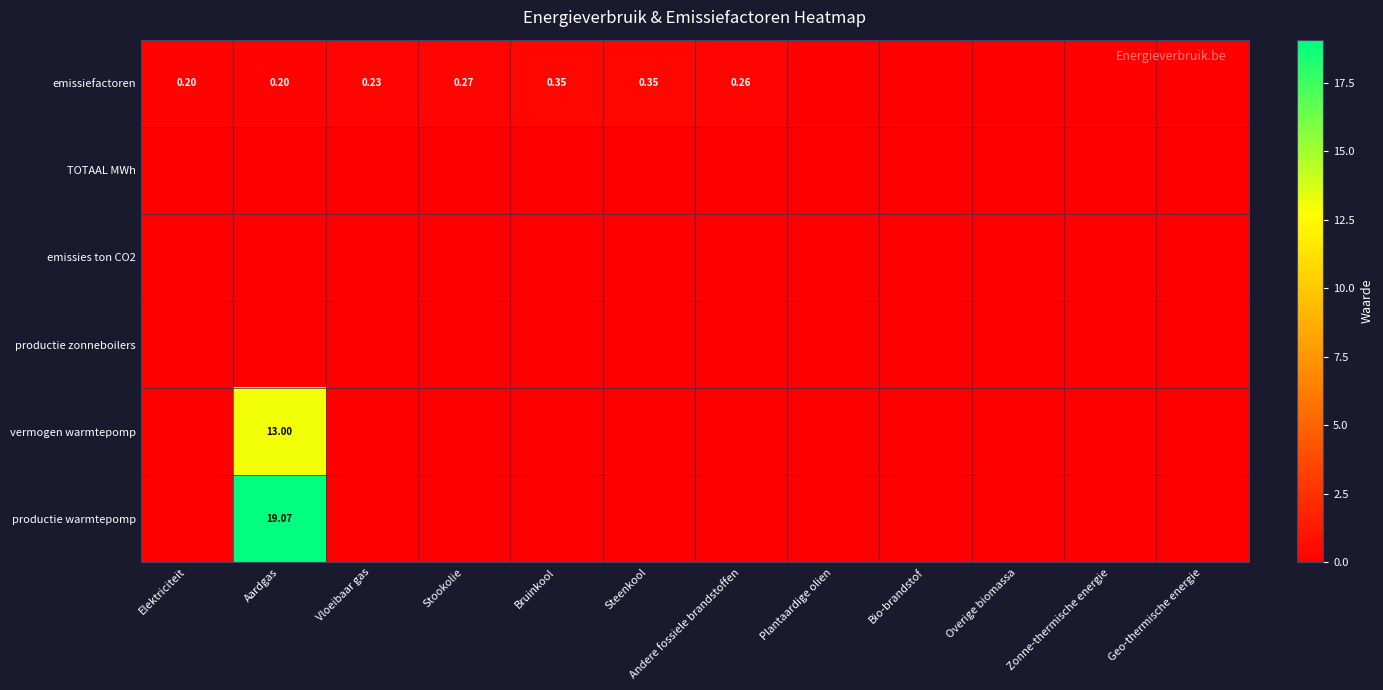

List the labels in order of productie zonneboilers value, largest first.

Elektriciteit, Aardgas, Vloeibaar gas, Stookolie, Bruinkool, Steenkool, Andere fossiele brandstoffen, Plantaardige olien, Bio-brandstof, Overige biomassa, Zonne-thermische energie, Geo-thermische energie